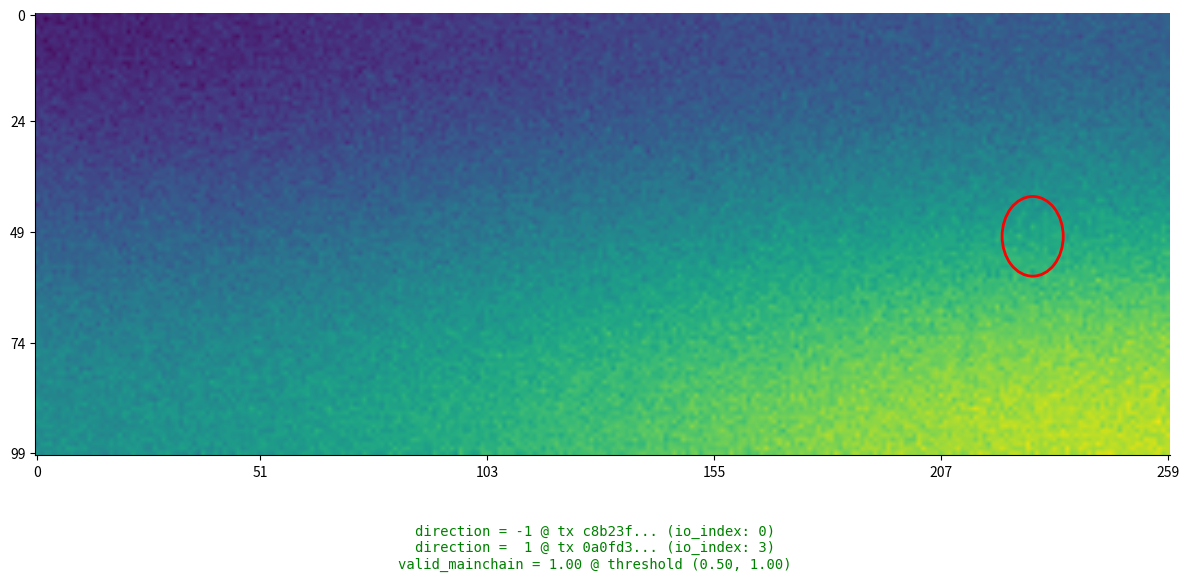

Count the c8b23f7584a570cdae1aae986ceb7590df4264b values in the range -1 to 0.

2